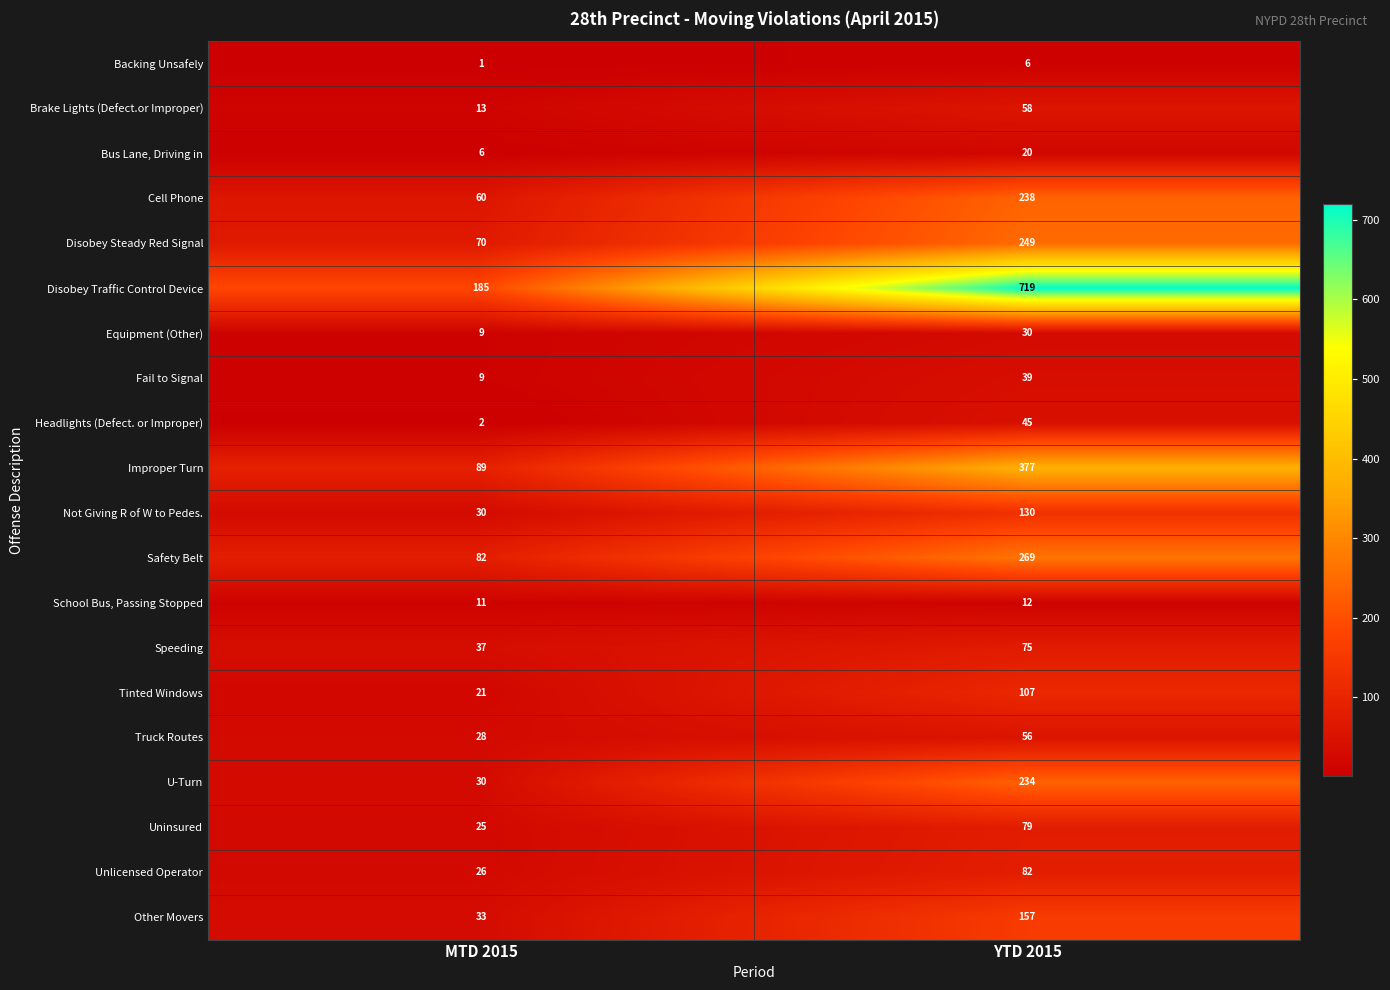

Which category has the lowest value across all series?

MTD 2015